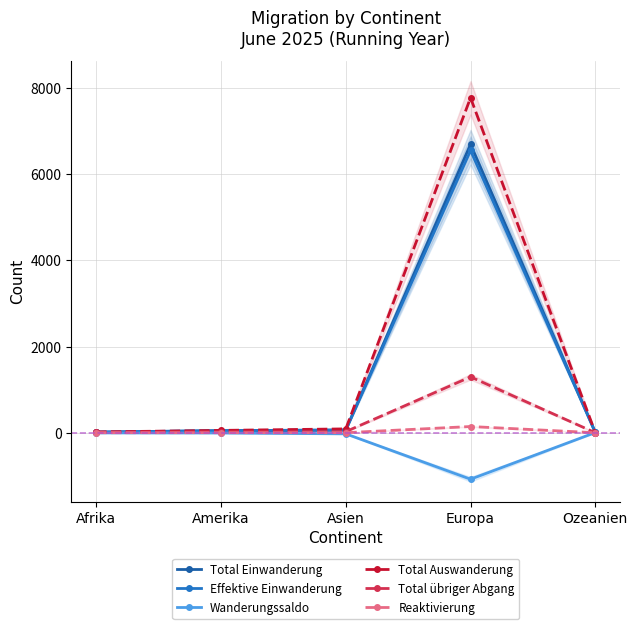

Which series has the largest total across all categories?

Total Auswanderung